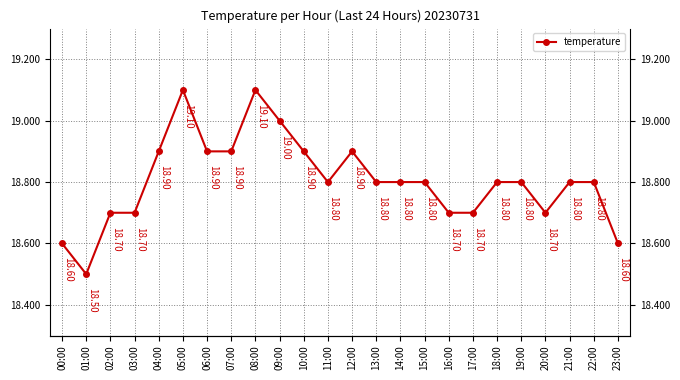

Which category has the lowest value across all series?

01:00